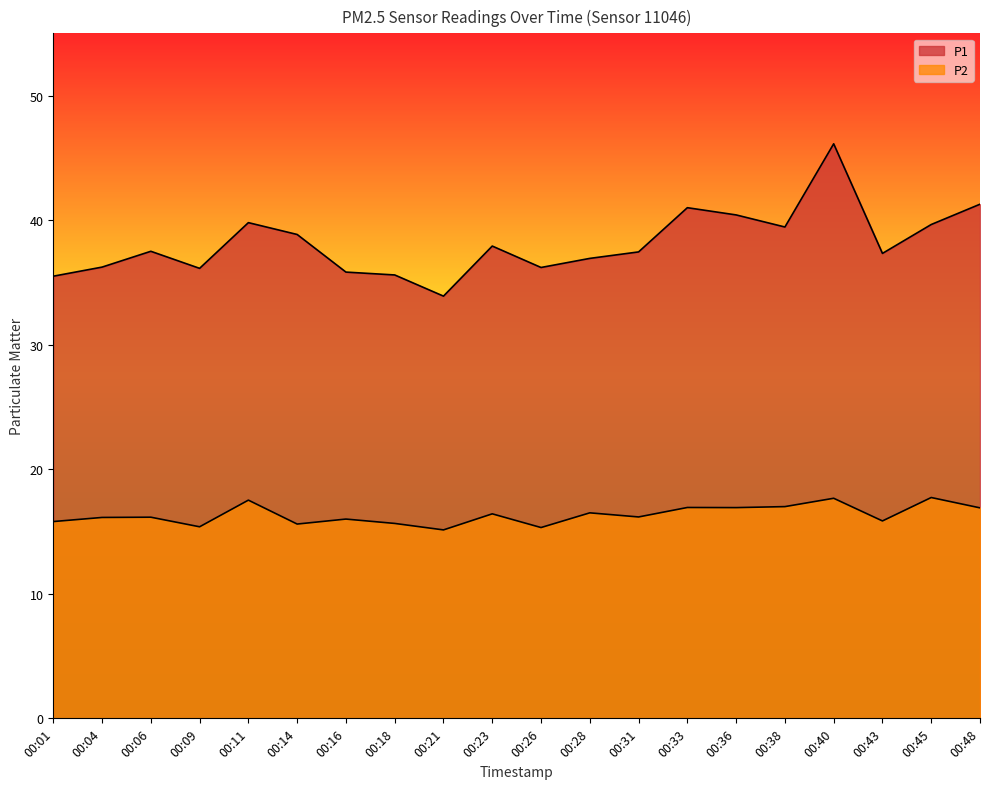

What is the total value across all series at 00:48?

58.2